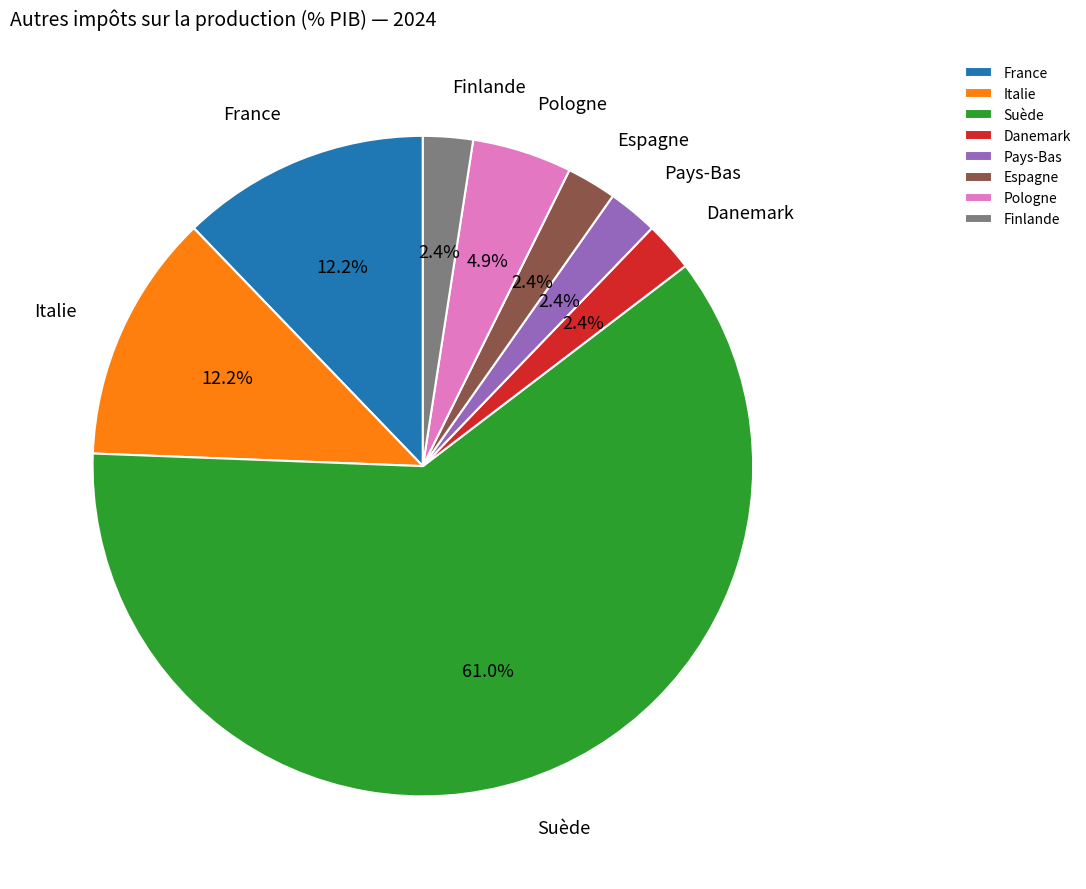

True or false: Finlande accounts for 2% of the total.

True